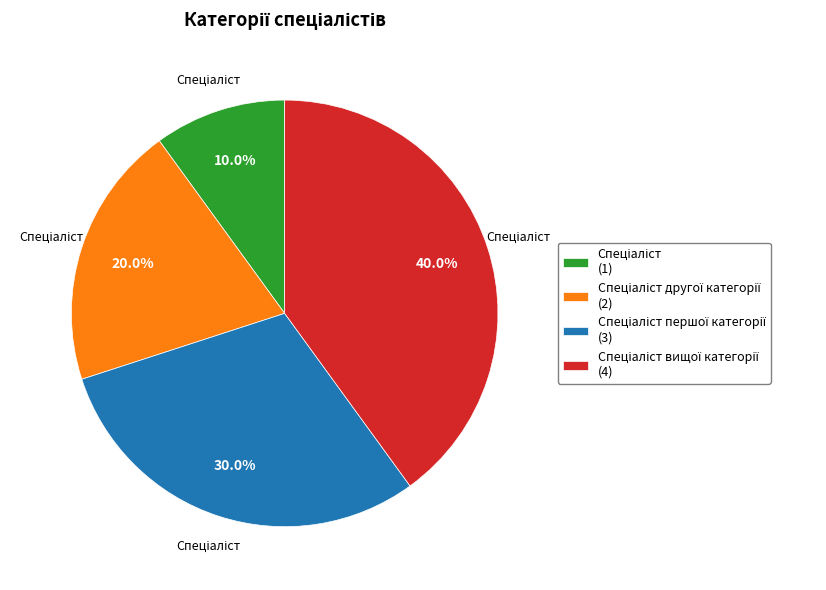

Does any single category account for the majority?

No